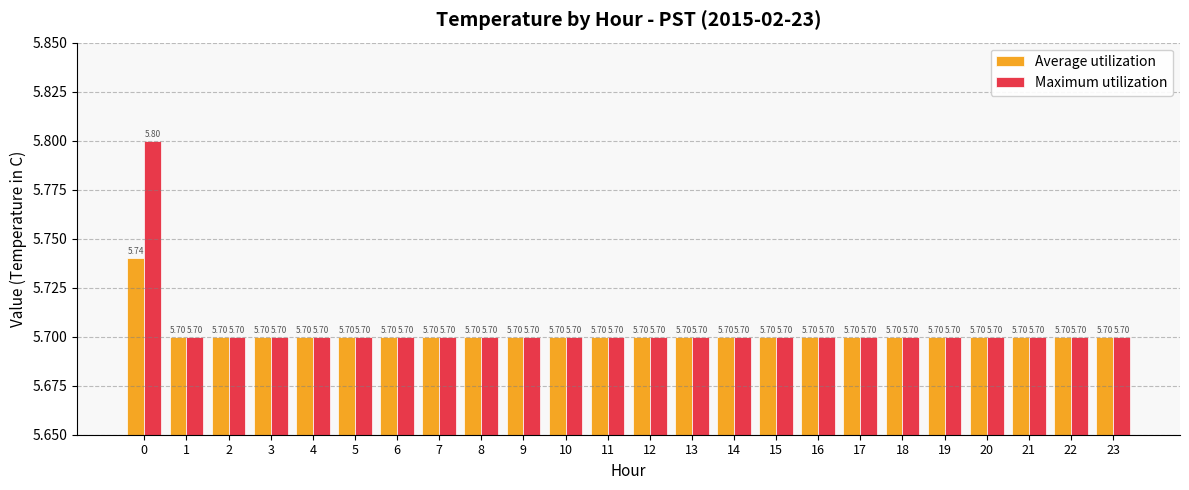

The Average utilization series shows 9.0 at 14. True or false?

False